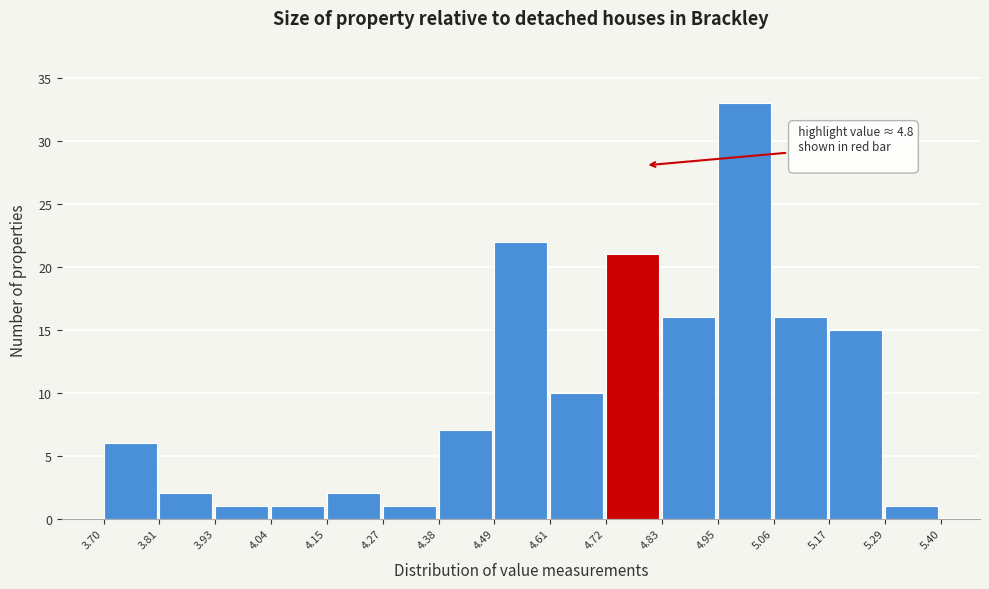

Which range on the x-axis has the tallest bar?

4.95 to 5.06